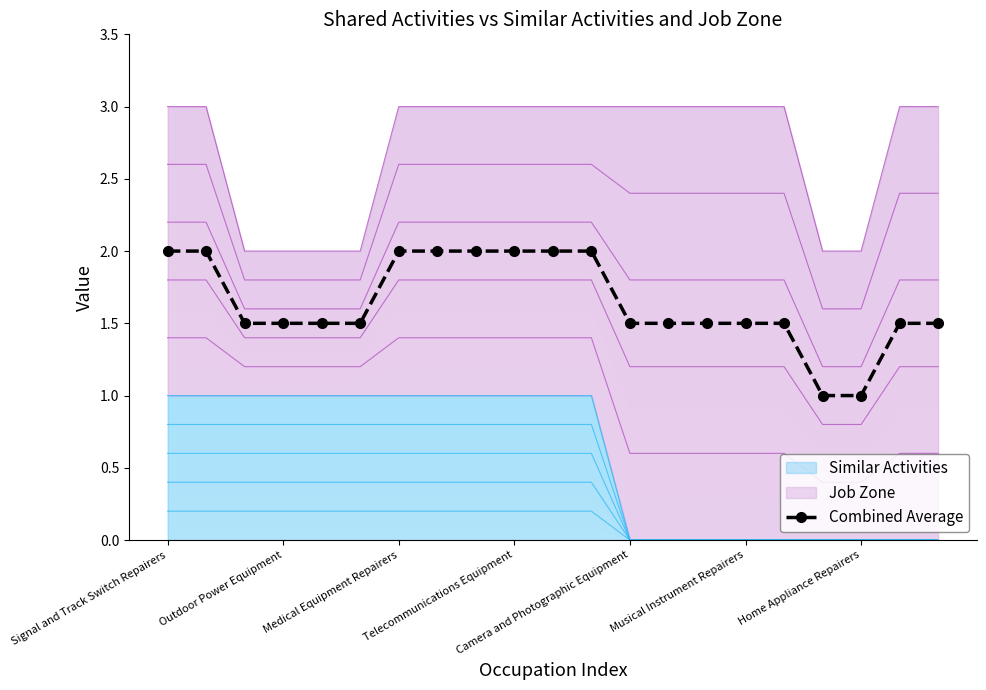

What is the smallest value displayed?

1.0